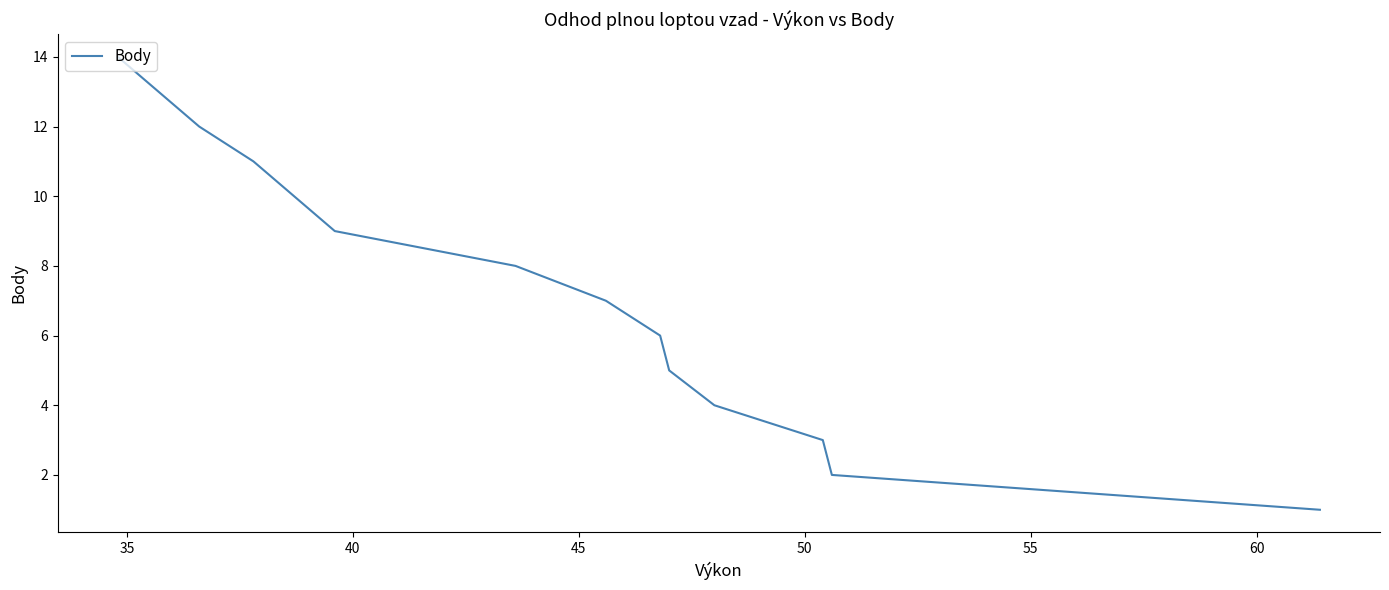

How many categories are shown in the chart?

14